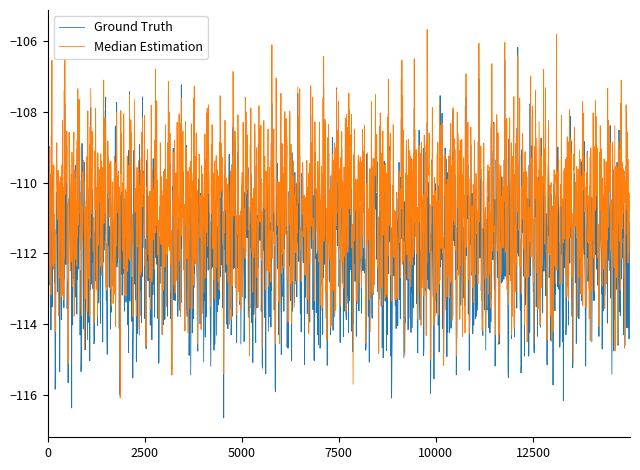

Which series has the largest total across all categories?

Median Estimation